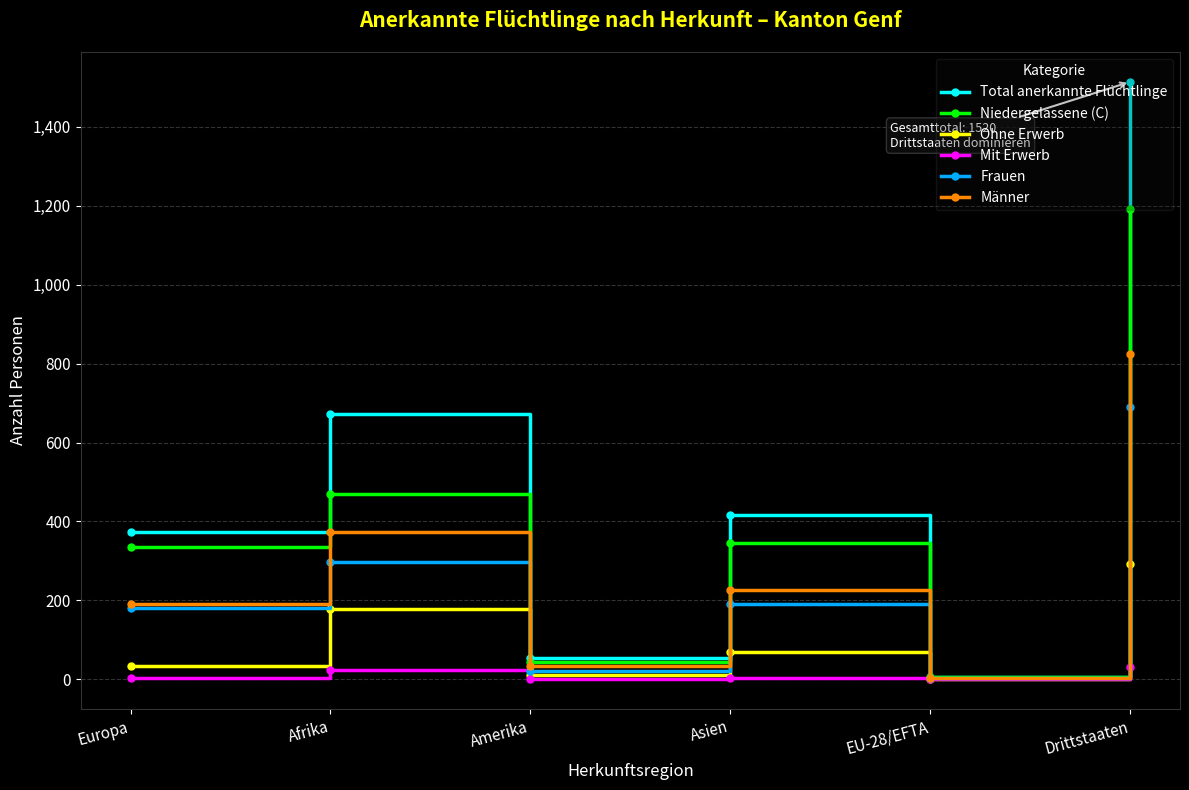

List the labels in order of Total anerkannte Flüchtlinge value, largest first.

Drittstaaten, Afrika, Asien, Europa, Amerika, EU-28/EFTA